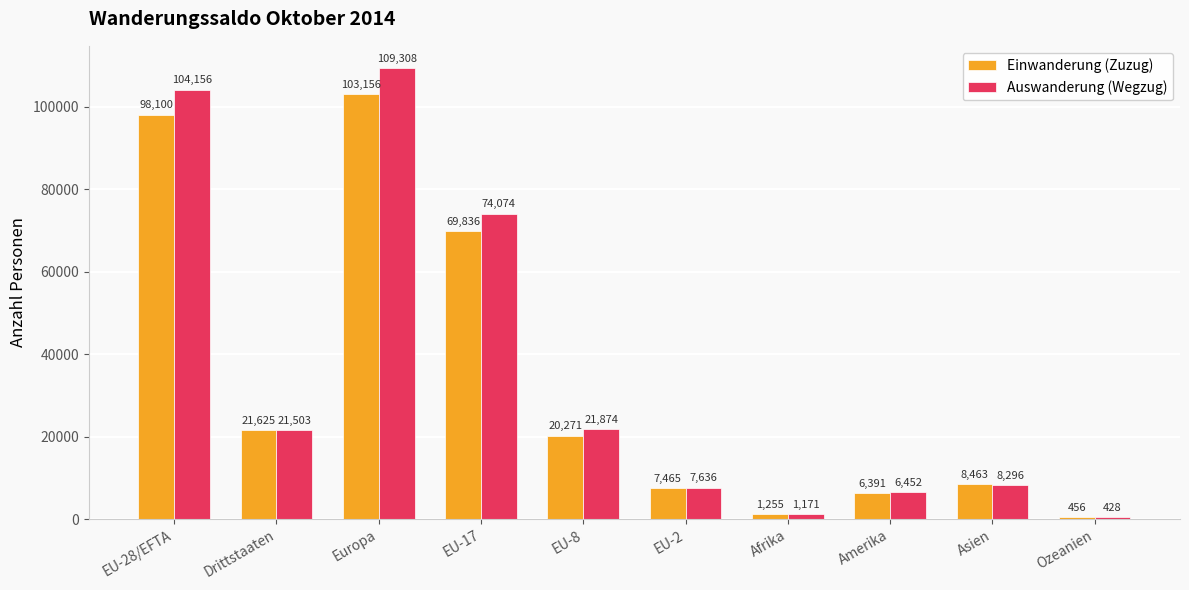

Where does the Auswanderung (Wegzug) series first go above 21503?

EU-28/EFTA